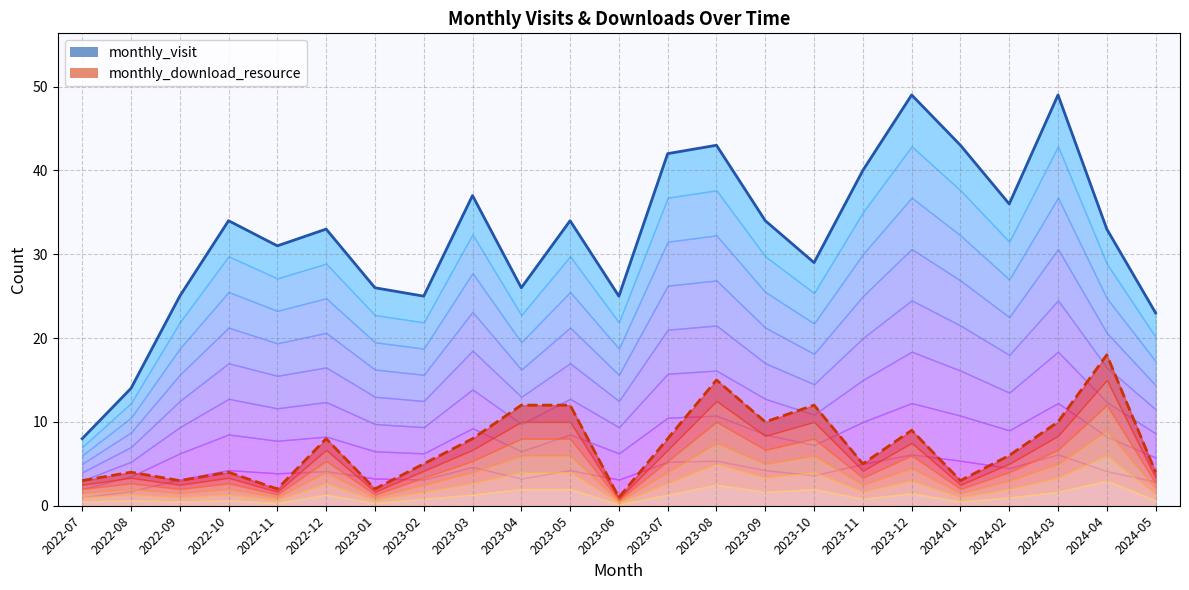

Between 2023-06 and 2023-10, which is larger?

2023-10